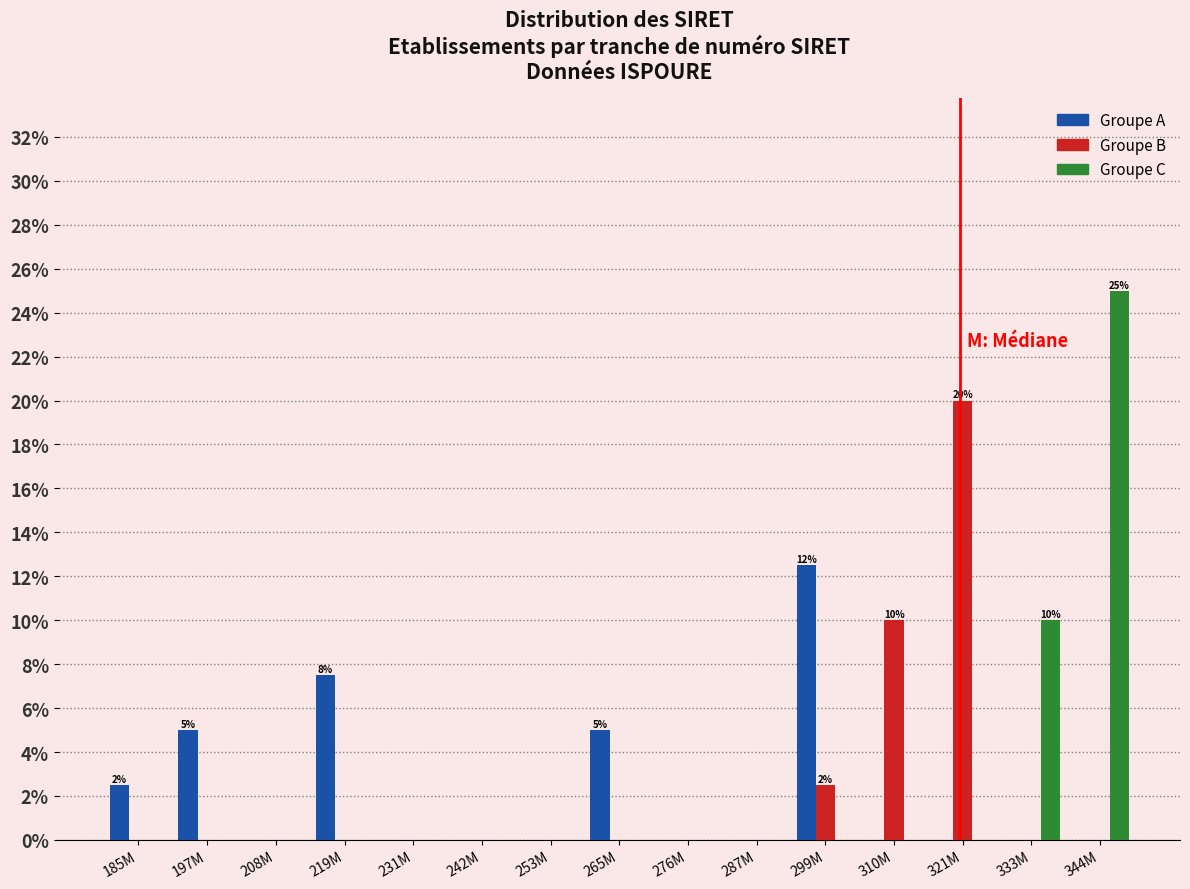

What is the greatest value displayed?

25.0